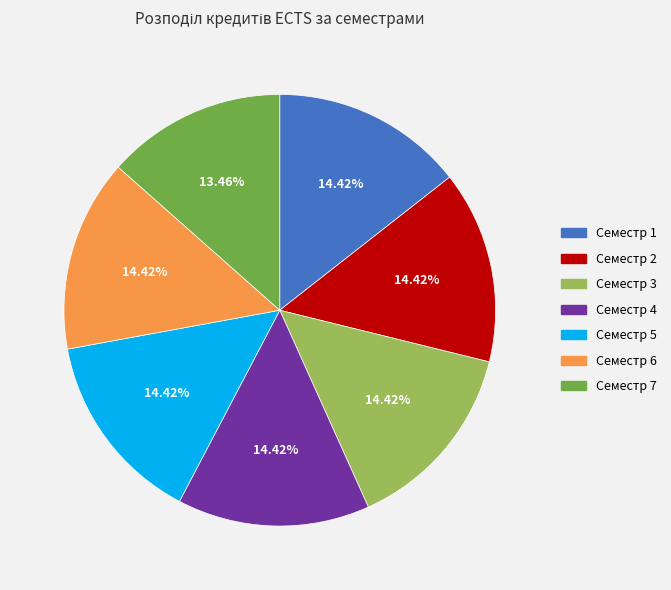

What is the smallest slice in the pie chart?

Семестр 7